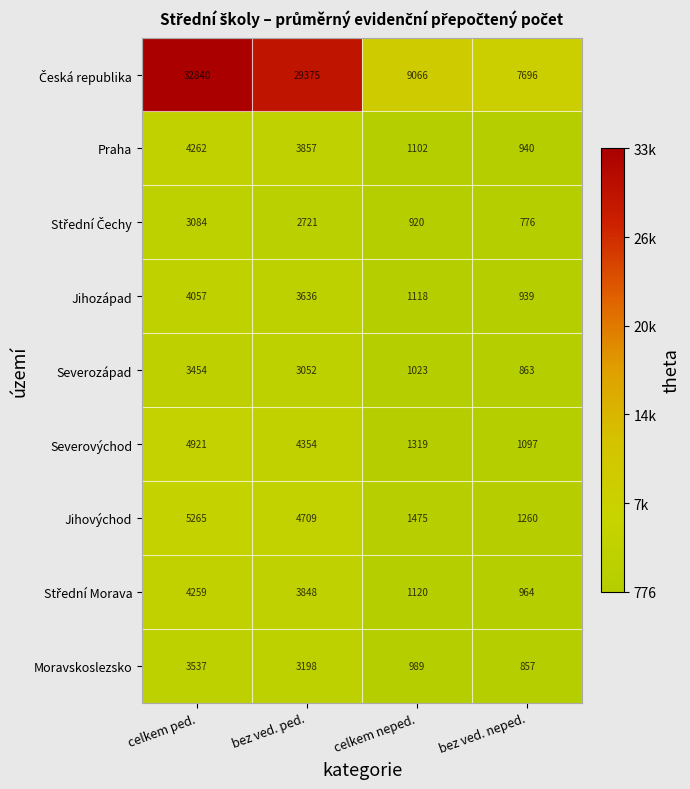

Rank the categories by Jihovýchod value from highest to lowest.

celkem ped., bez ved. ped., celkem neped., bez ved. neped.